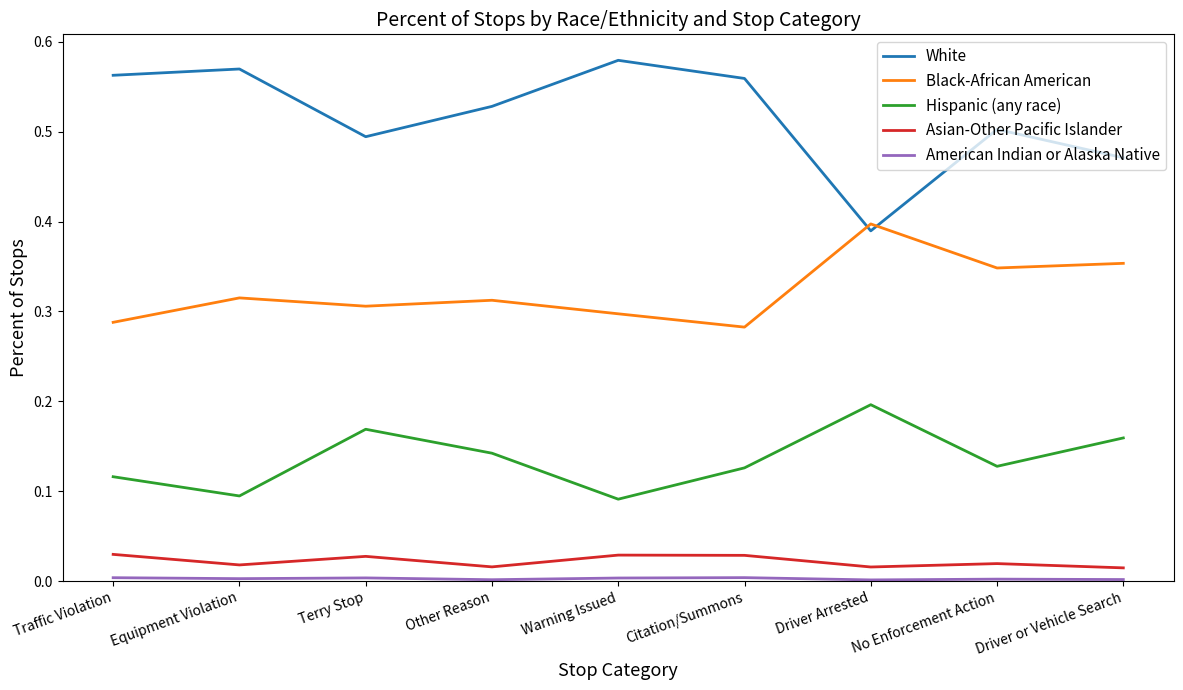

Which series has the largest range (max minus min)?

White